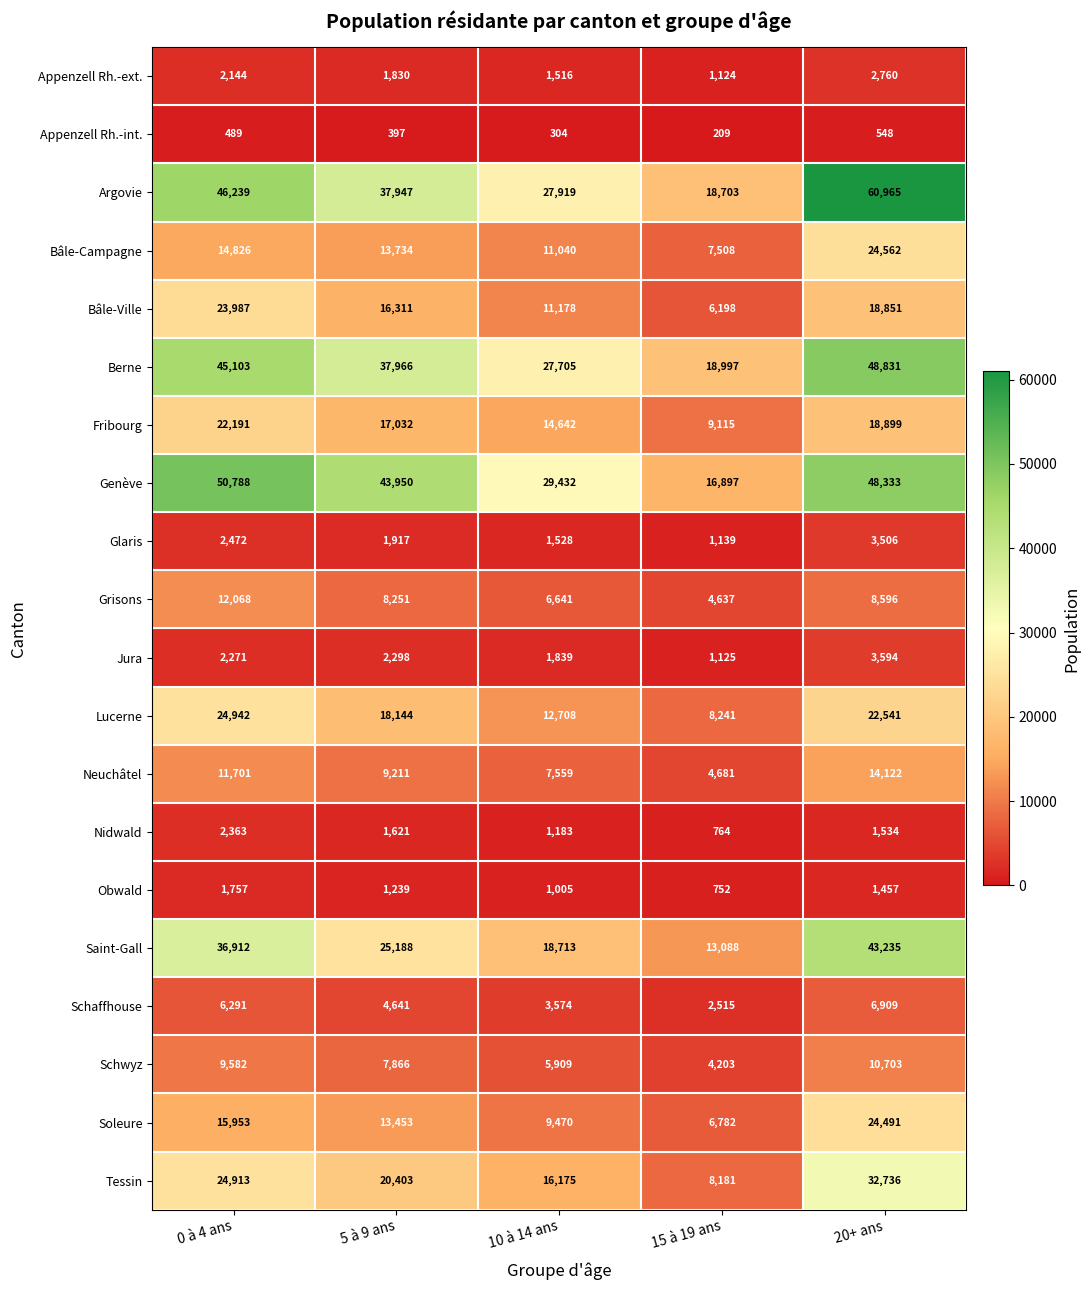

The value of Fribourg at 15 à 19 ans is 15590. True or false?

False